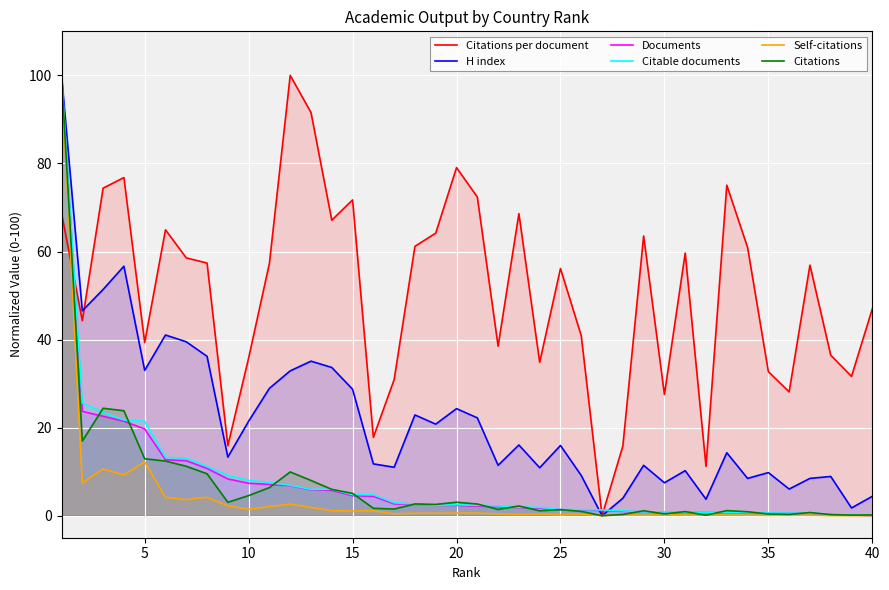

Which series has the largest total across all categories?

Citations per document